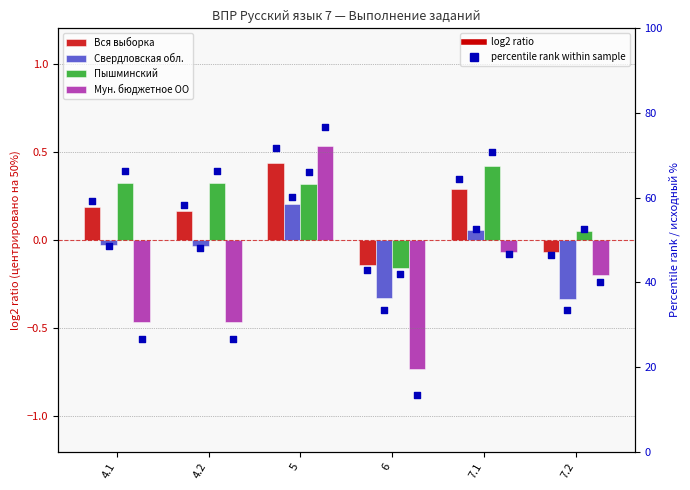

Which series has the widest spread of Y values?

Мун. бюджетное ОО